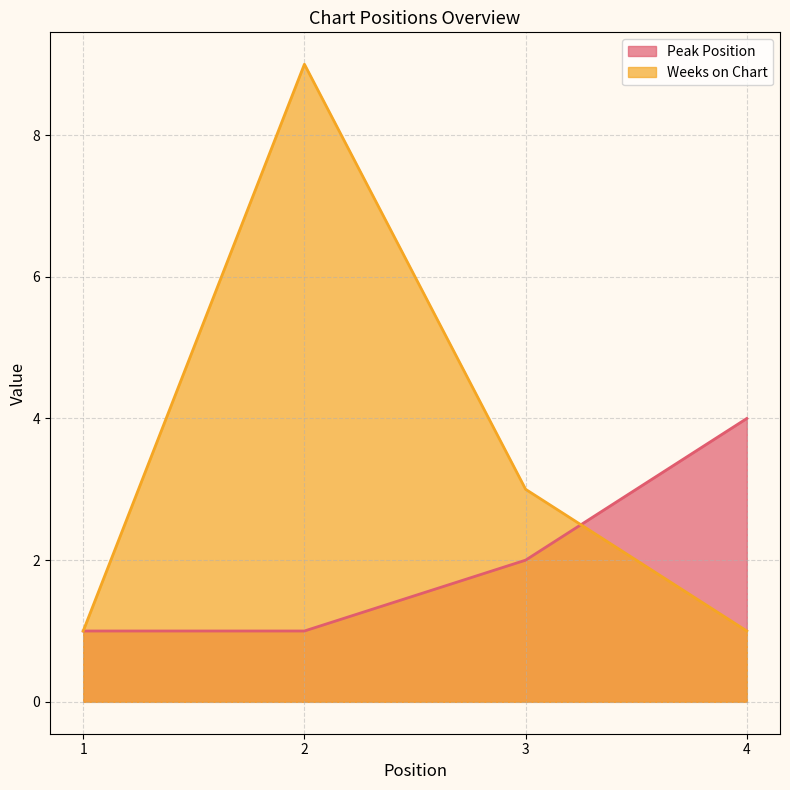

Reading left to right, extract all data points from this chart.

Peak Position: 1=1	2=1	3=2	4=4
Weeks on Chart: 1=1	2=9	3=3	4=1